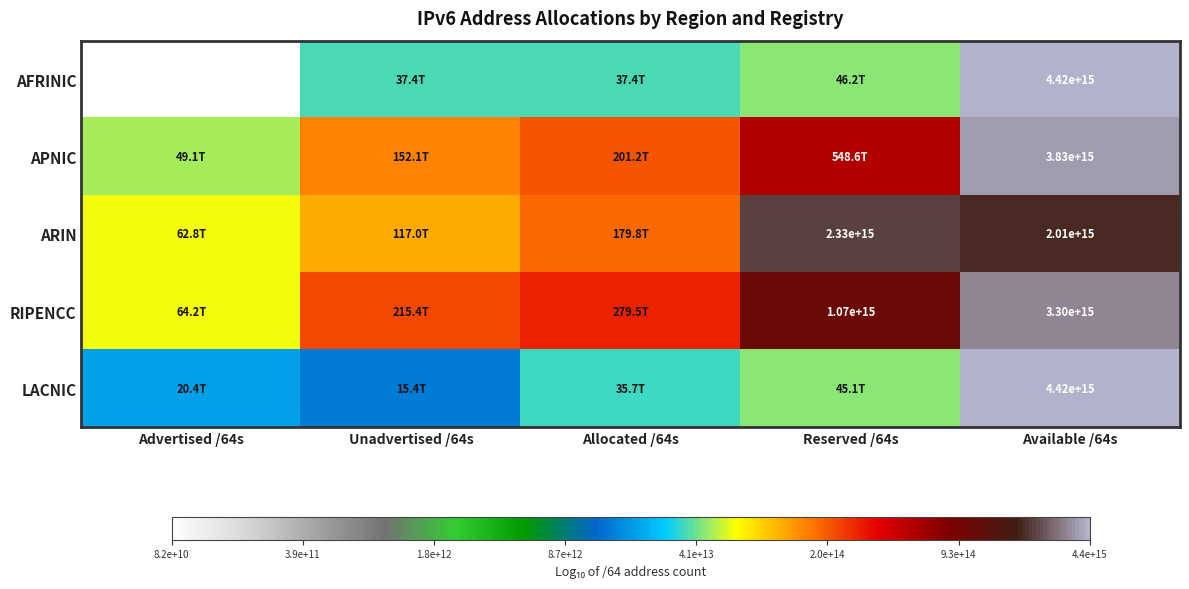

At which label does APNIC reach its minimum?

Advertised /64s